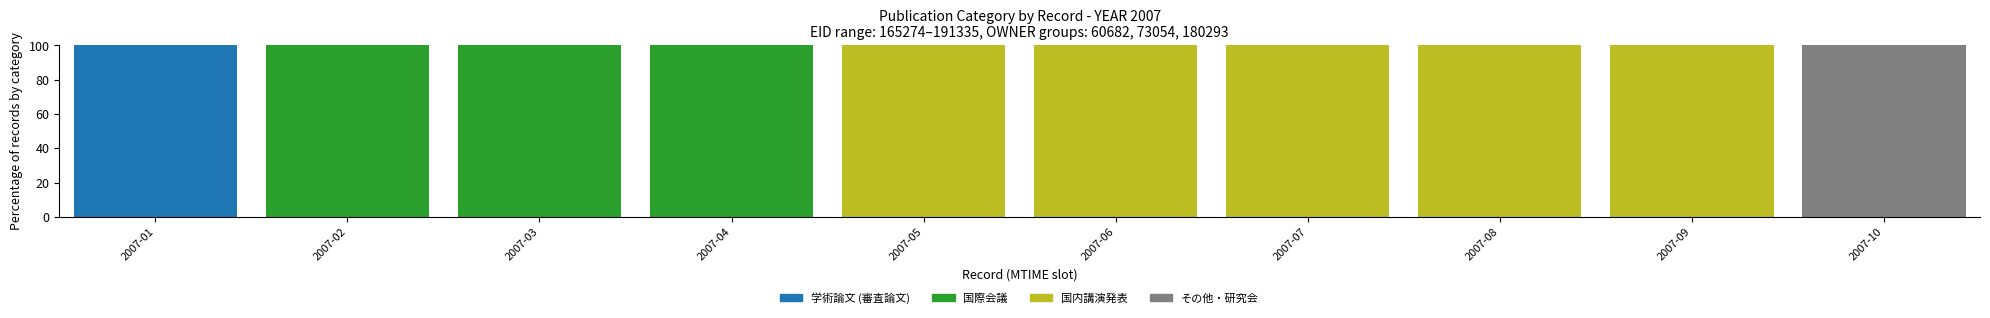

At which label does 学術論文 (審査論文) reach its peak?

2007-01